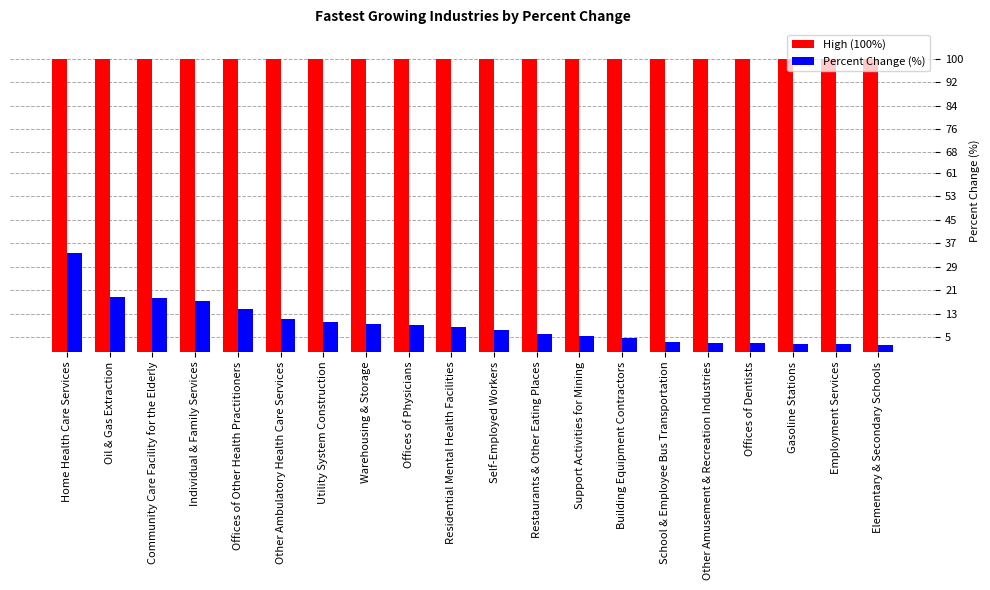

Which series has the largest range (max minus min)?

Percent Change (%)